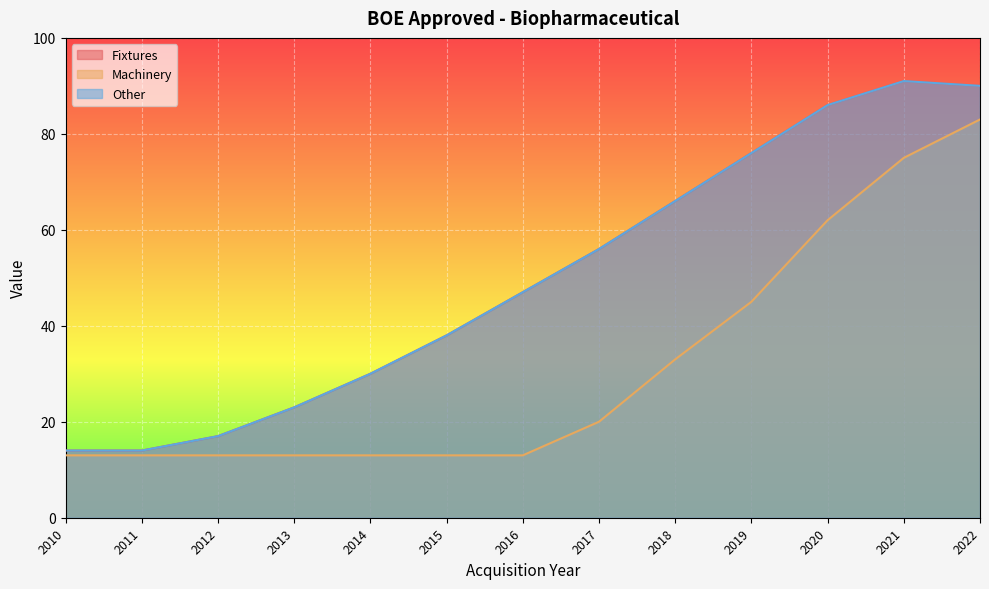

Which has a higher value, 2020 or 2012?

2020